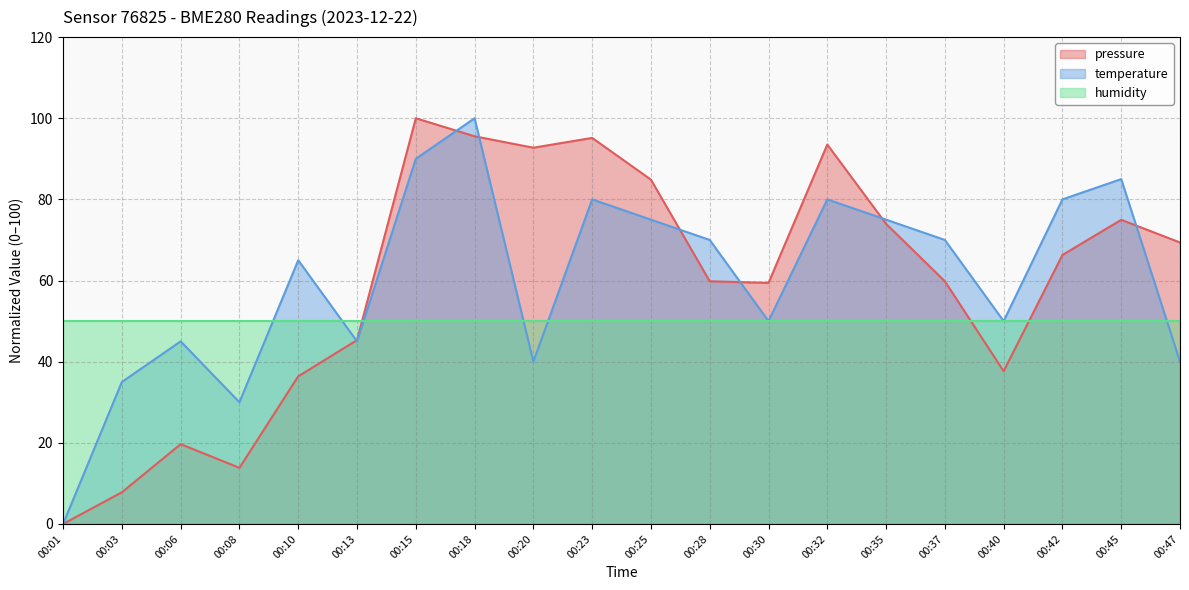

How many times do pressure and humidity cross each other?

3